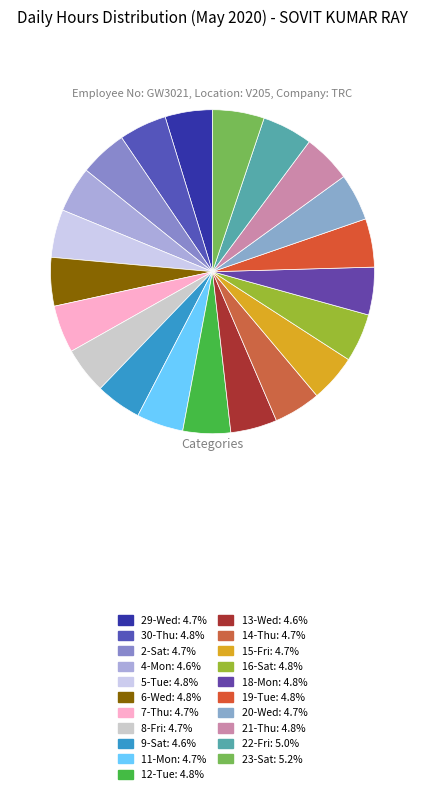

To the nearest percent, what is the average slice percentage?

5%